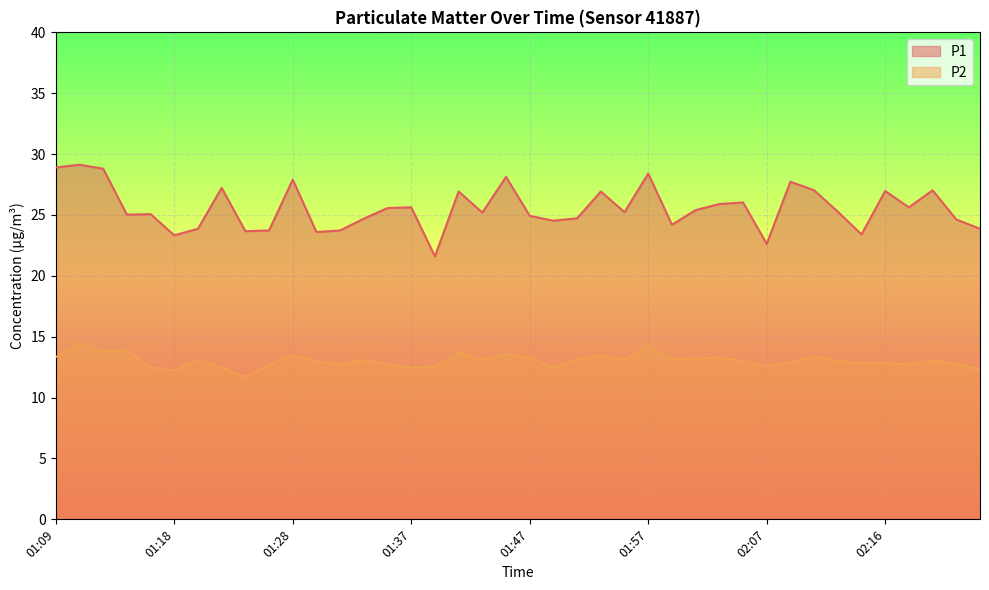

What is the lowest value of the P2 series?

11.7